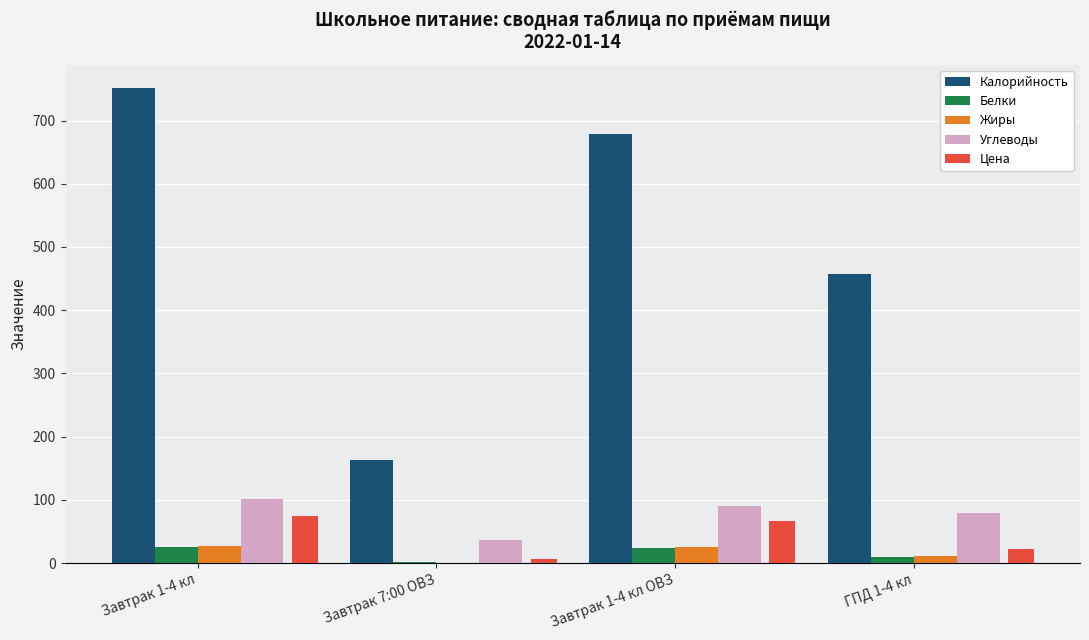

Which series has the largest range (max minus min)?

Калорийность